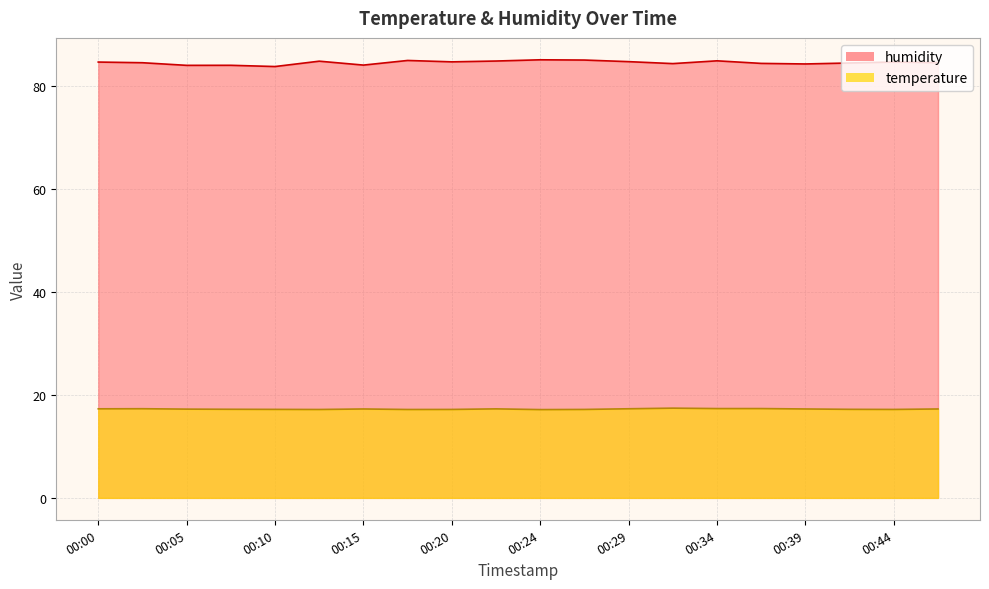

Rank the series at 00:37 from highest to lowest value.

humidity, temperature